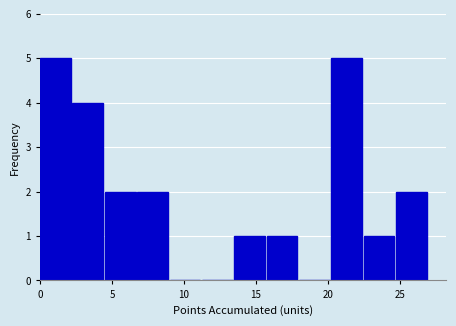

What is the height of the bar covering 15.75 to 18.00 on the x-axis? Neither the bar edges nor the heights are printed on the chart, so give them approximately, as read against the axes.

1